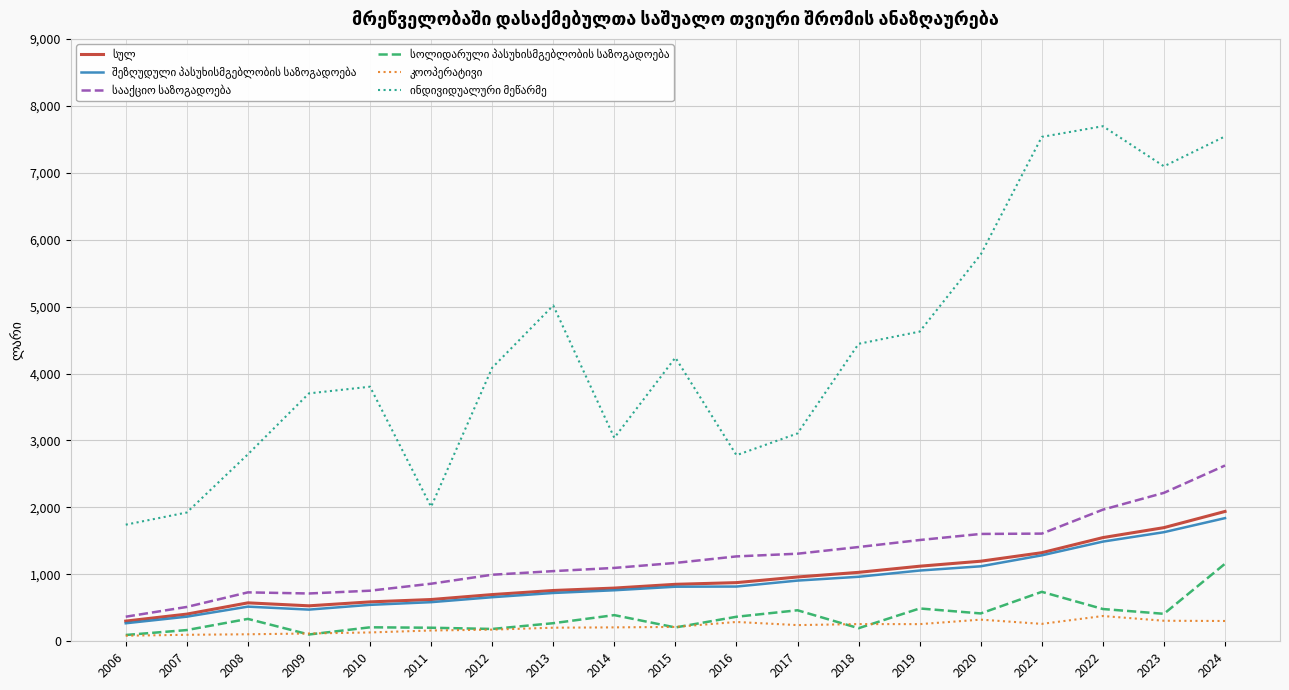

What is the total value across all series at 2019?

9064.8